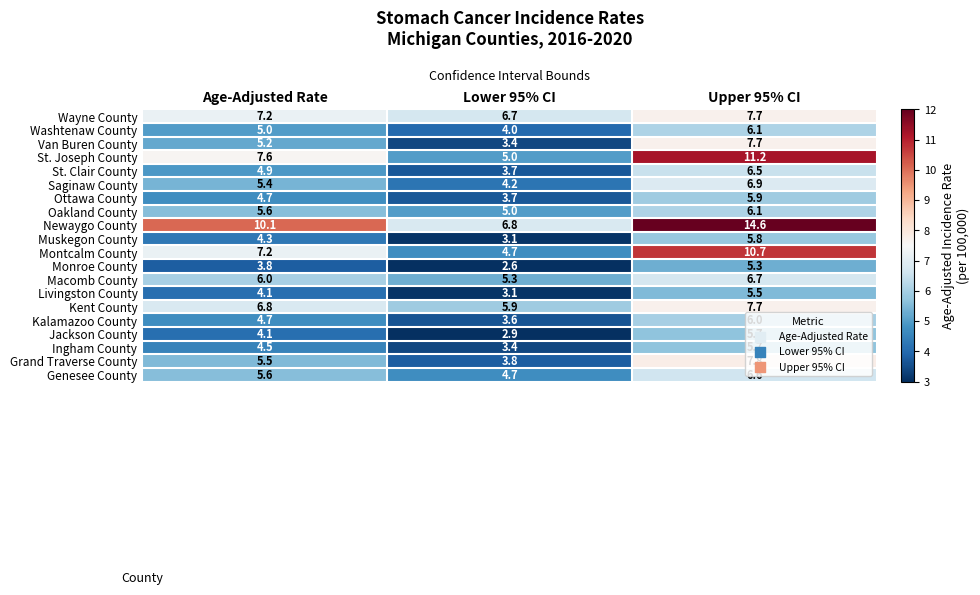

True or false: Monroe County has a value of 5.3 at Age-Adjusted Rate.

False